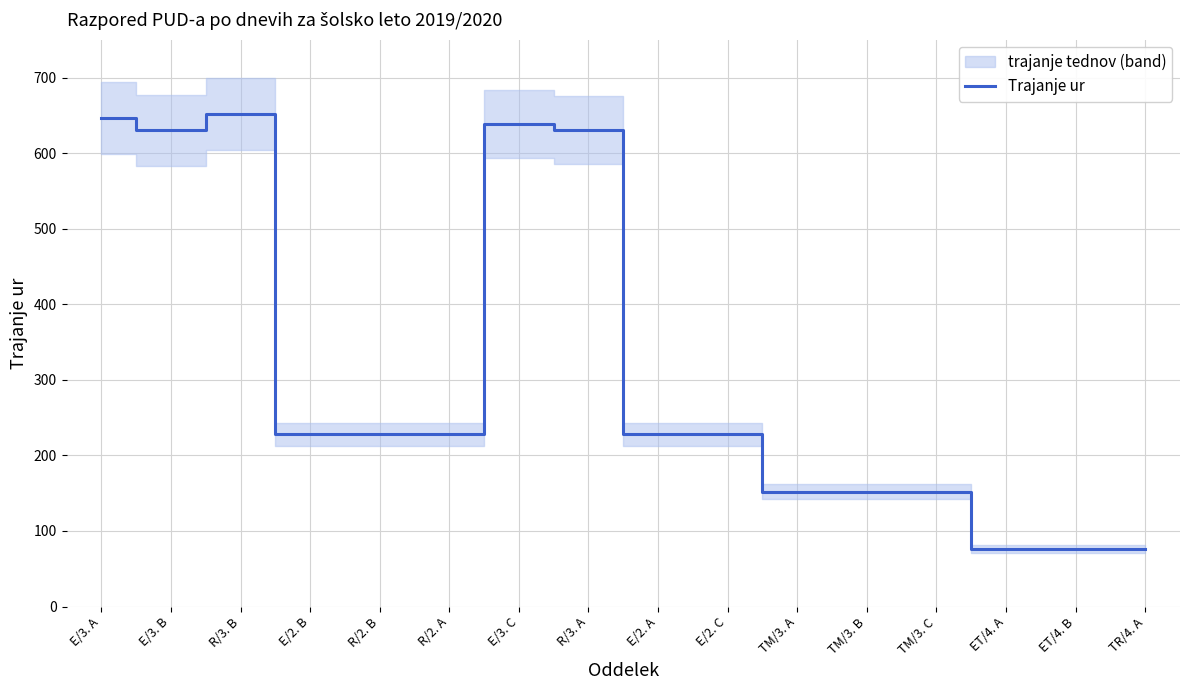

Which category has the lowest value across all series?

ET/4. A